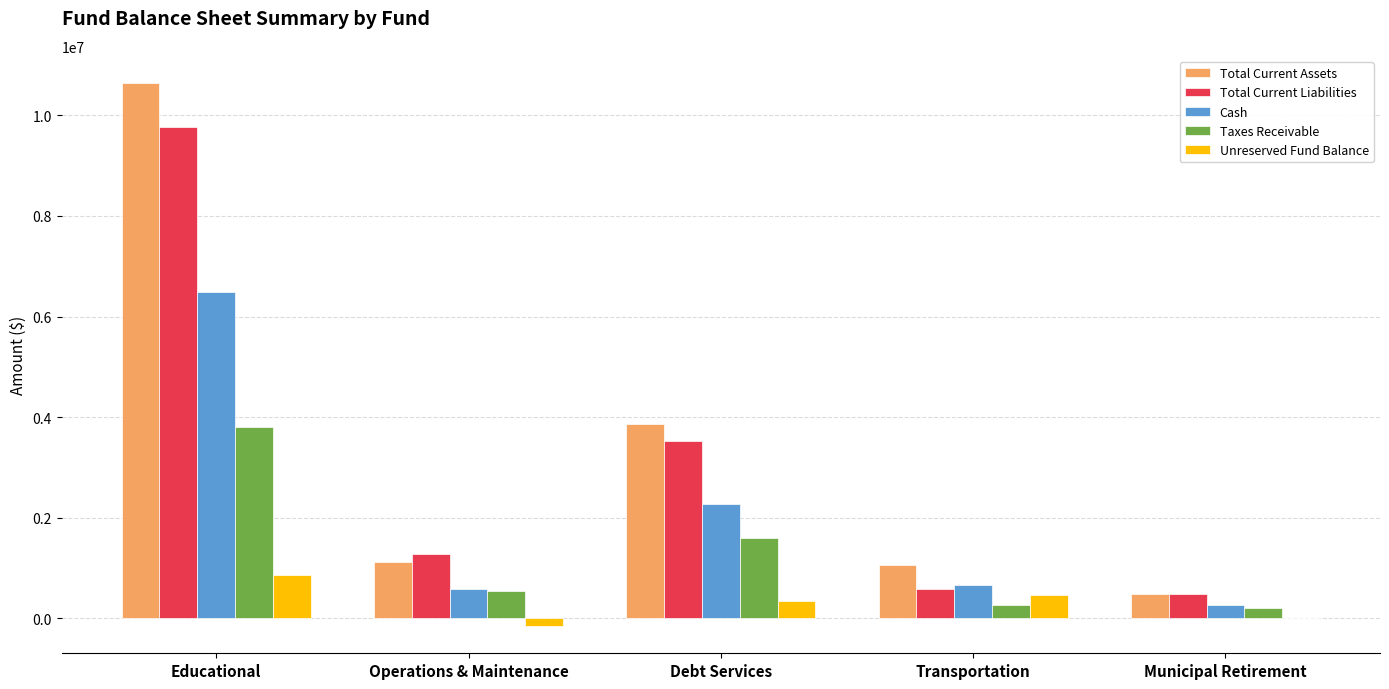

Which series has the widest spread of values?

Total Current Assets